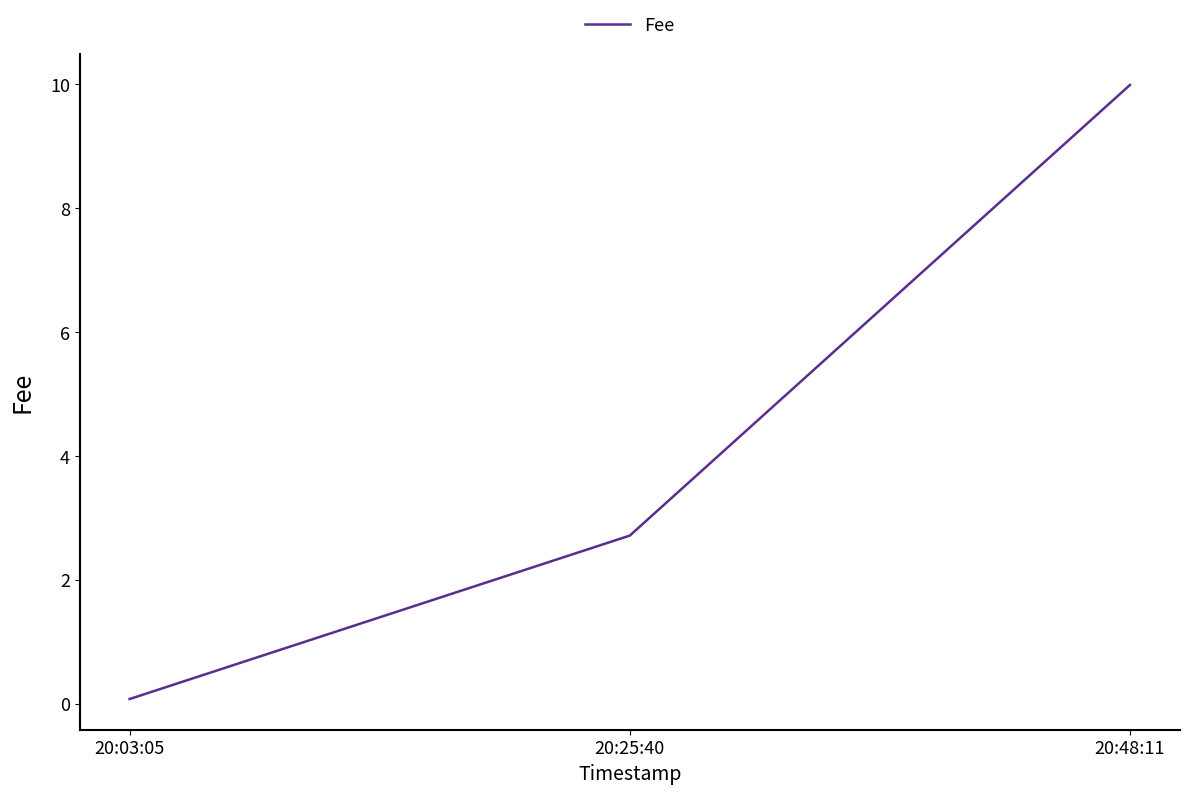

What position from the left is 20:25:40?

2